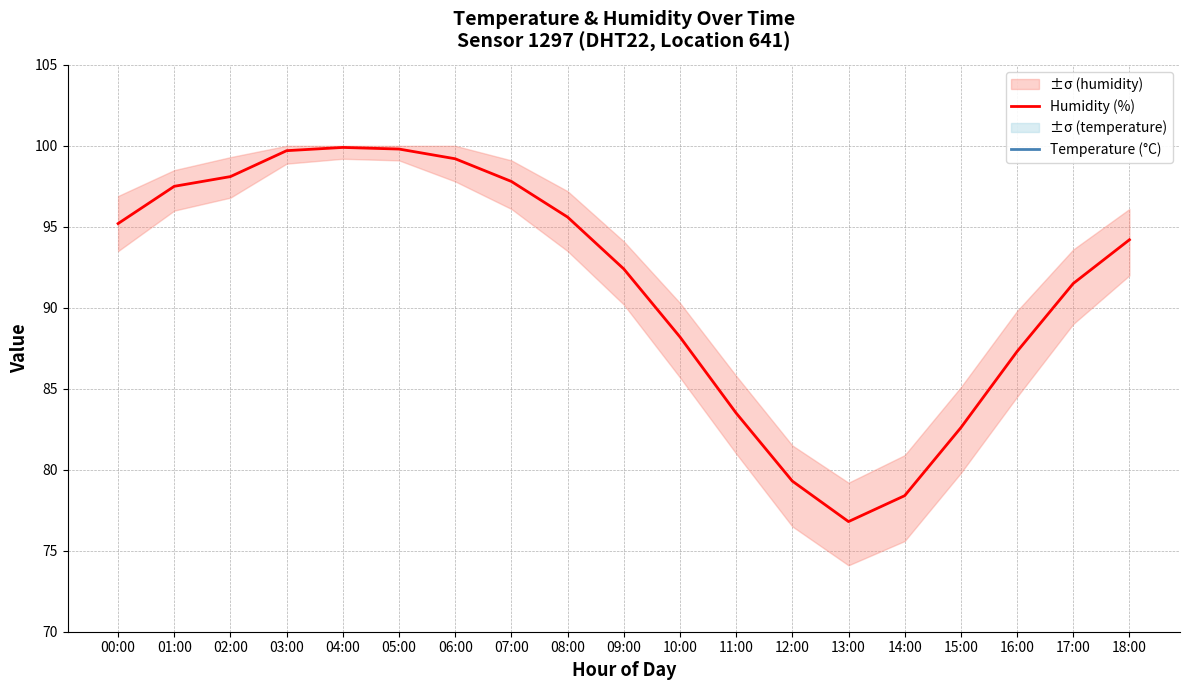

What is the average value of the Temperature (°C) series?

15.2